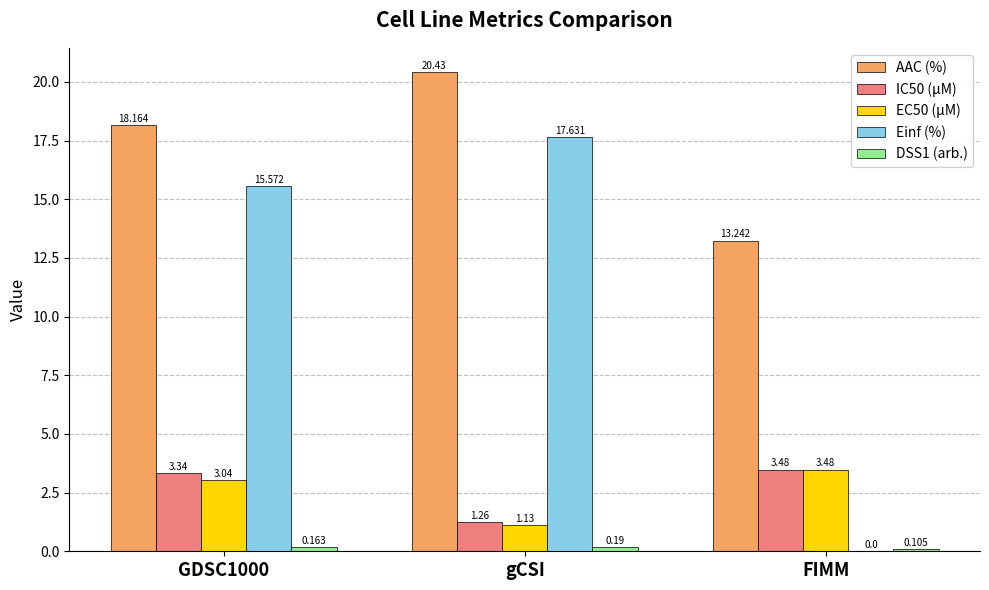

At which category is the sum across all series the highest?

gCSI